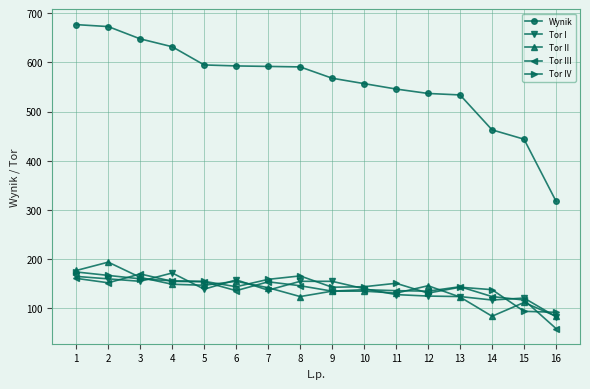

Which series changed the most between 11 and 15?

Wynik